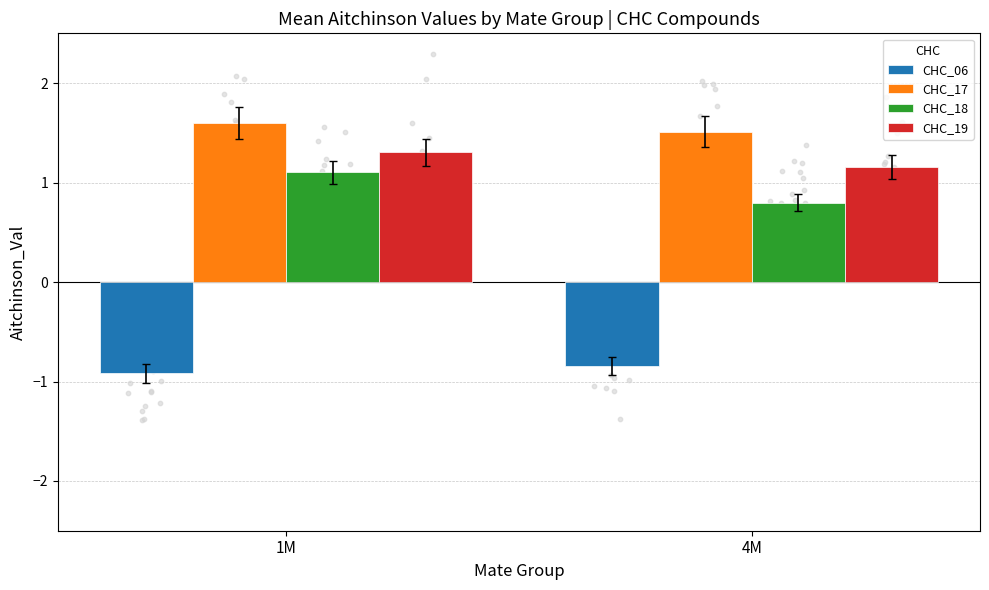

What is the total value across all series at 1M?

3.1